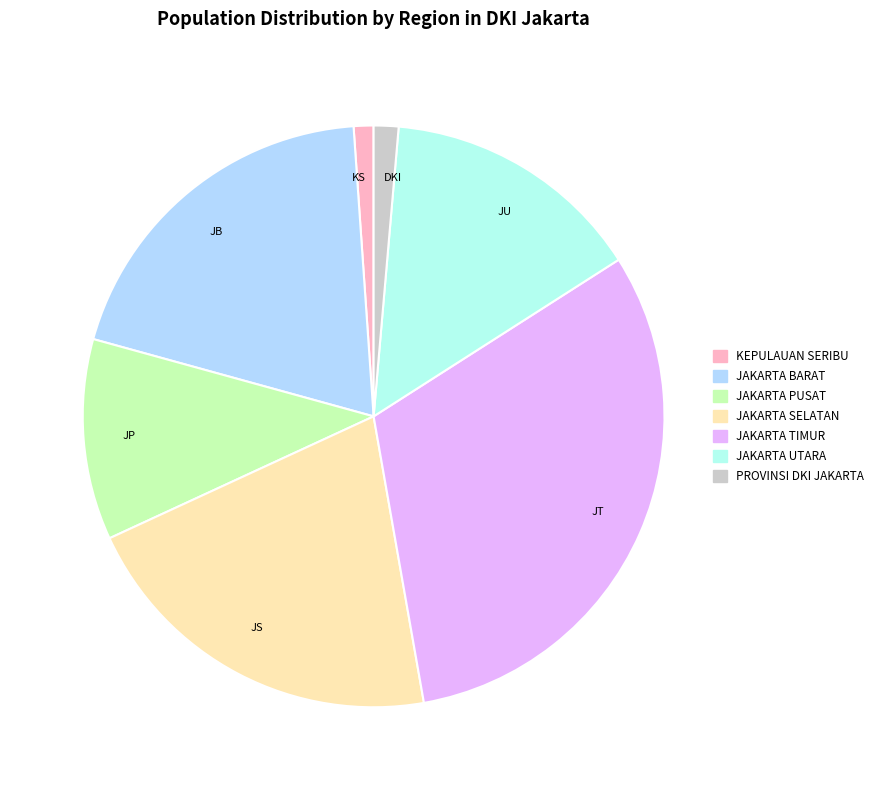

Which slice is the largest?

JAKARTA TIMUR